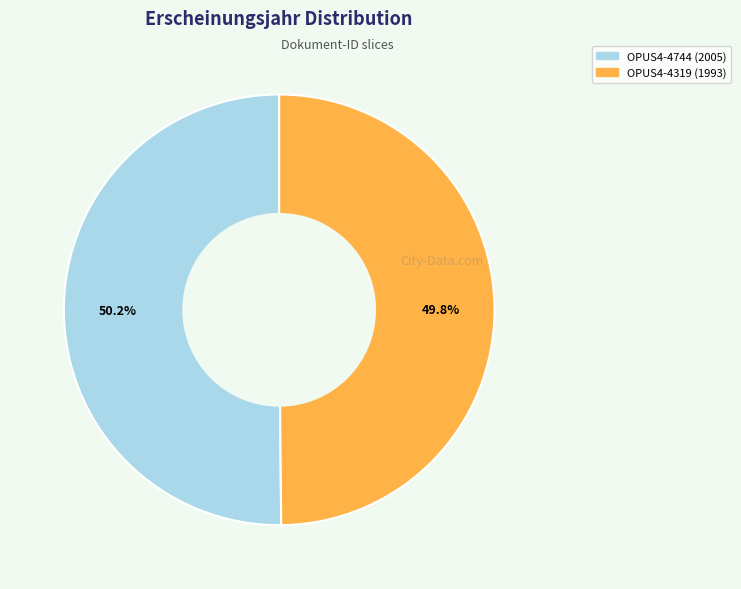

Approximately how many times larger is the value at OPUS4-4319 compared to OPUS4-4744?

1.0